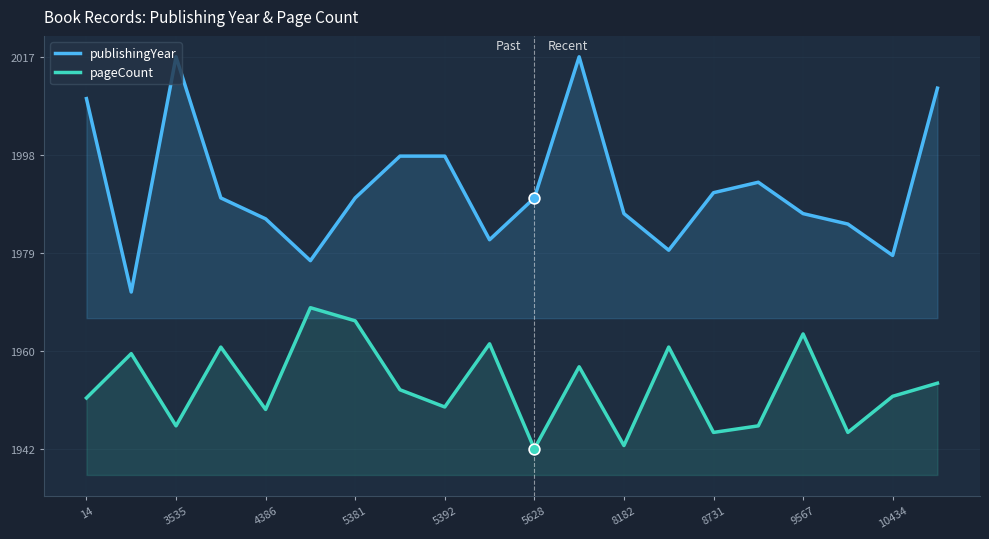

Which series contains the lowest Y value?

pageCount